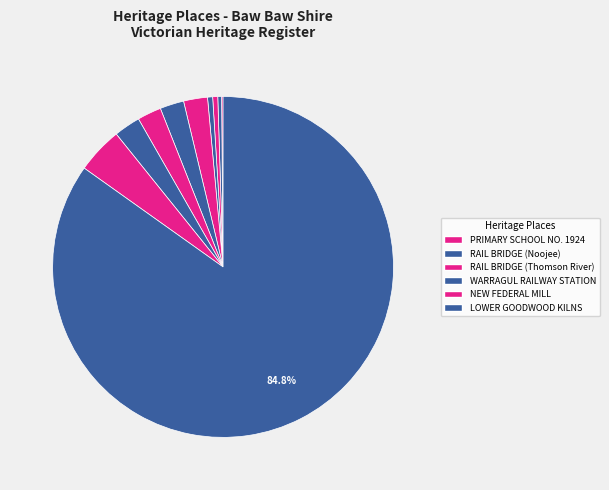

Rank the categories by value from lowest to highest.

PRIMARY SCHOOL NO. 1924, RAIL BRIDGE (Noojee), RAIL BRIDGE (Thomson River), WARRAGUL RAILWAY STATION, NEW FEDERAL MILL, LOWER GOODWOOD KILNS, NEW ADA MILL, WARRAGUL DRILL HALL, THOMSON RIVER DIVERSION TUNNEL SITE, EDITH INGPEN HOUSE